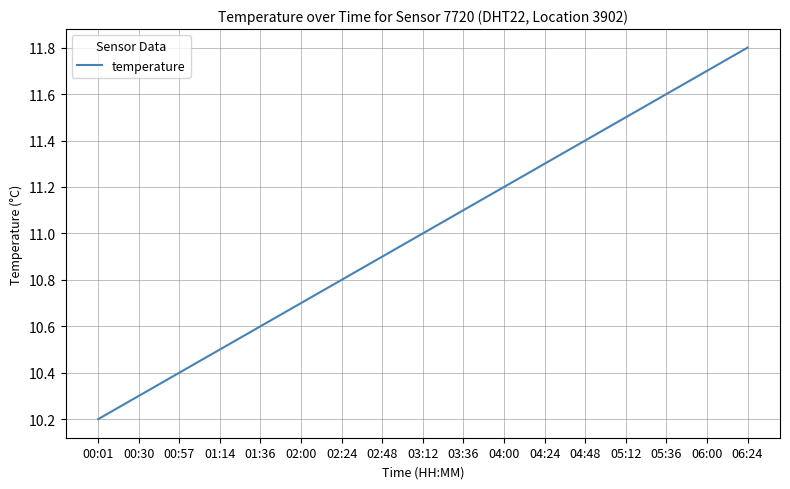

Read the value at 03:12.

11.0